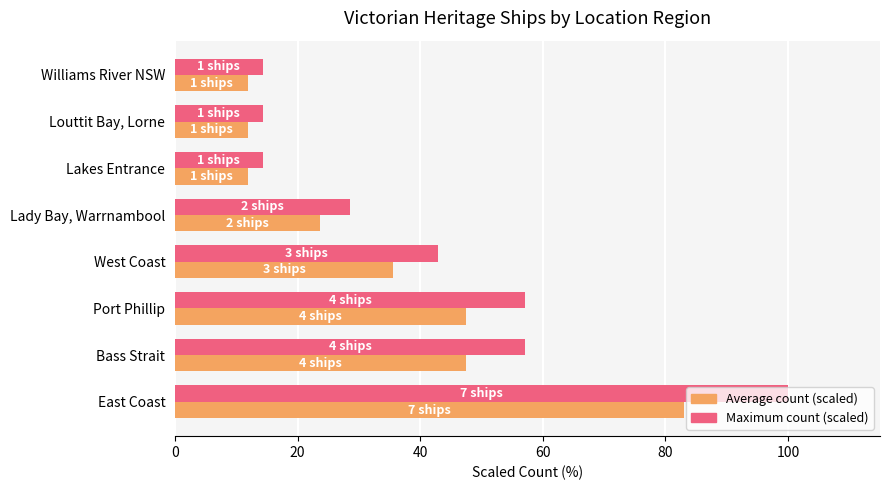

Which label corresponds to the largest value in the chart?

East Coast